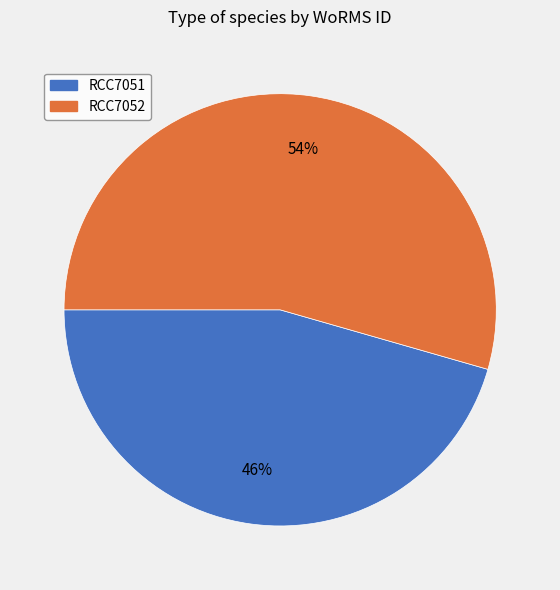

Does any single category account for the majority?

Yes